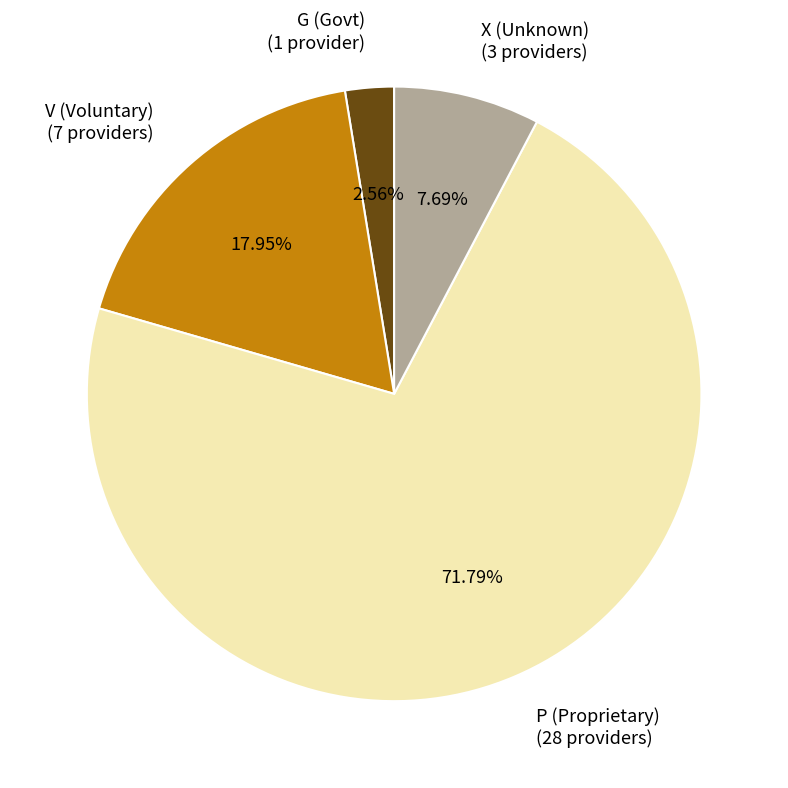

To the nearest percent, what is the difference between the V and G slice percentages?

15%